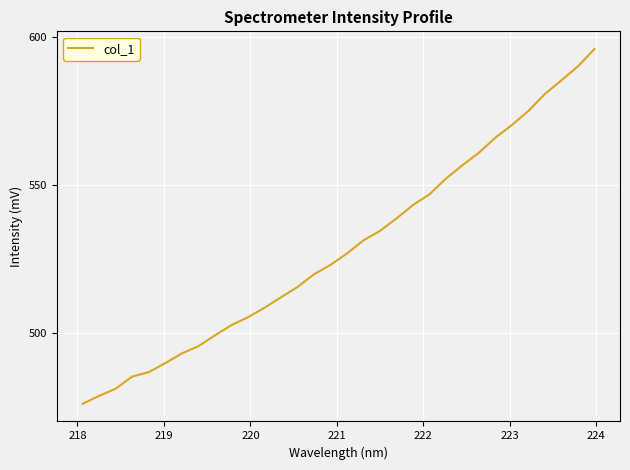

What is the difference between the maximum and minimum values?

119.7